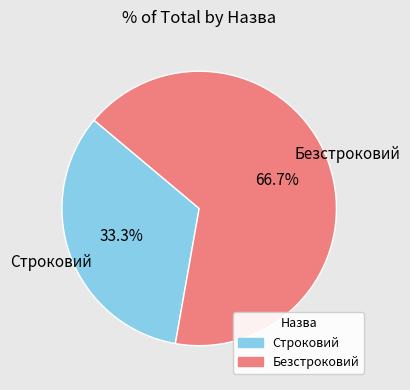

Count the number of slices in the pie.

2